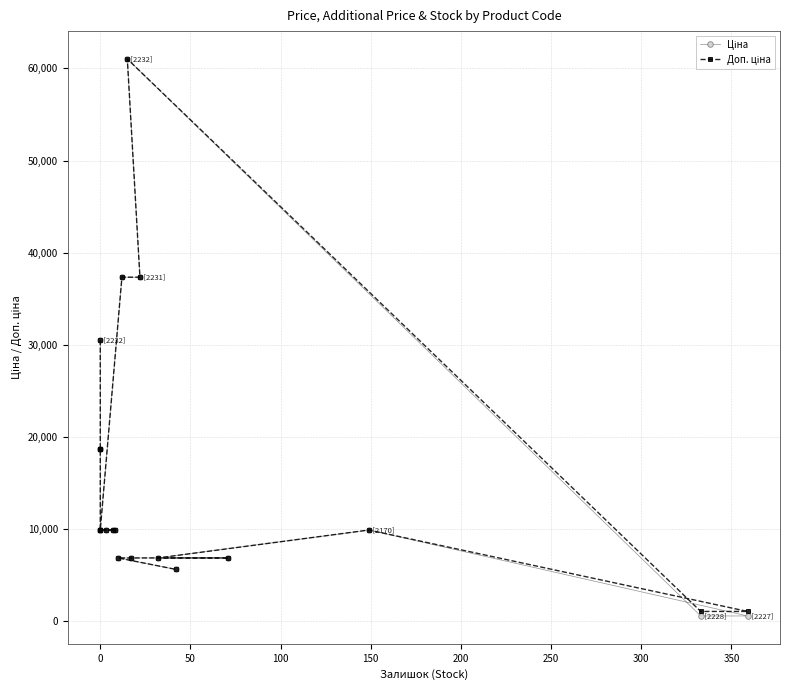

Reading left to right, extract all data points from this chart.

Ціна: 30512.3	18671.5	18671.5	9908.5	9908.5	9908.5	9908.5	9908.5	9908.5	37343.0	37343.0	61024.7	586.0	586.0	9908.5	6879.5	6879.5	6879.5	6879.5	5636.0
Доп. ціна: 30512.3	18671.5	18671.5	9908.5	9908.5	9908.5	9908.5	9908.5	9908.5	37343.0	37343.0	61024.7	1074.5	1074.5	9908.5	6879.5	6879.5	6879.5	6879.5	5636.0